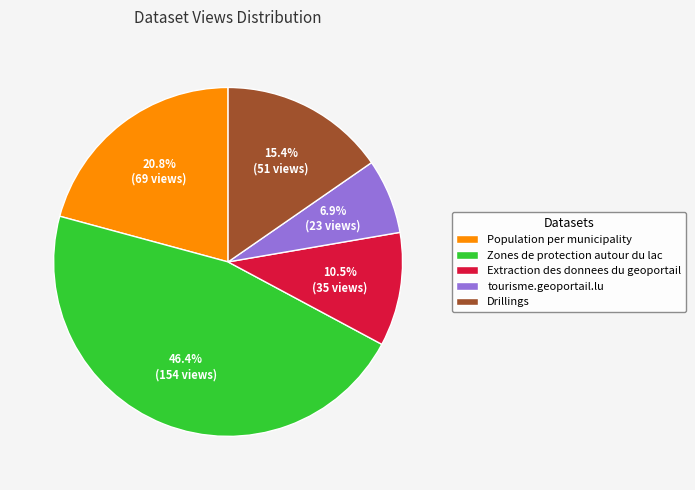

To the nearest percent, what is the combined percentage of Drillings and Zones de protection autour du lac?

62%